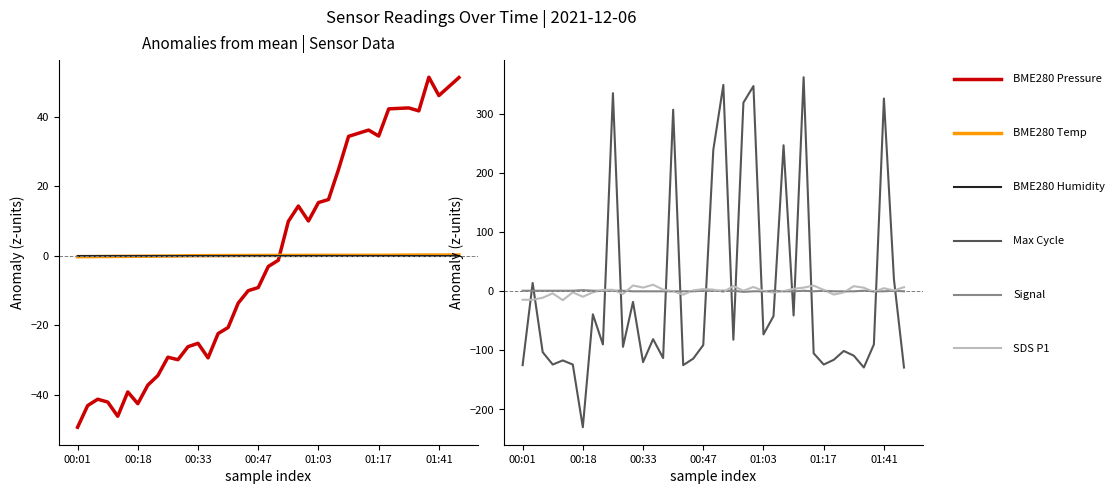

Which series has the widest spread of values?

Max Cycle